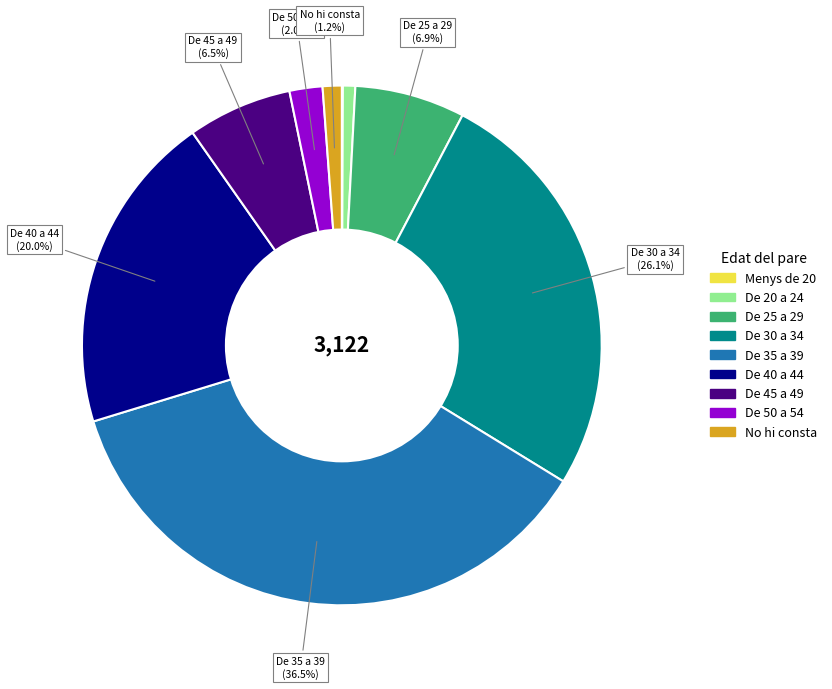

Is No hi consta the majority of the pie?

No